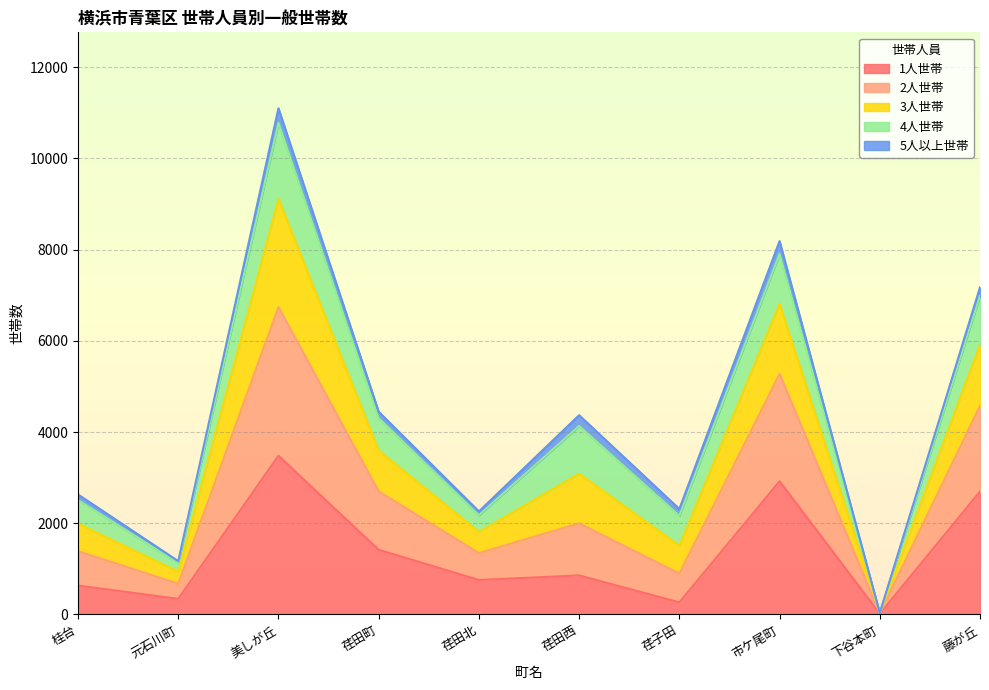

Is it true that 1人世帯 equals 856 at 荏田西?

True